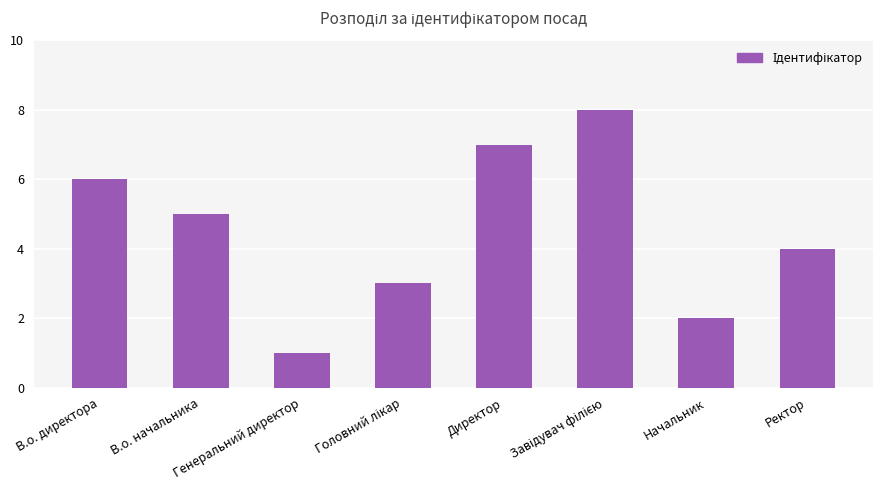

Where is the data nearest to the value 4?

Ректор